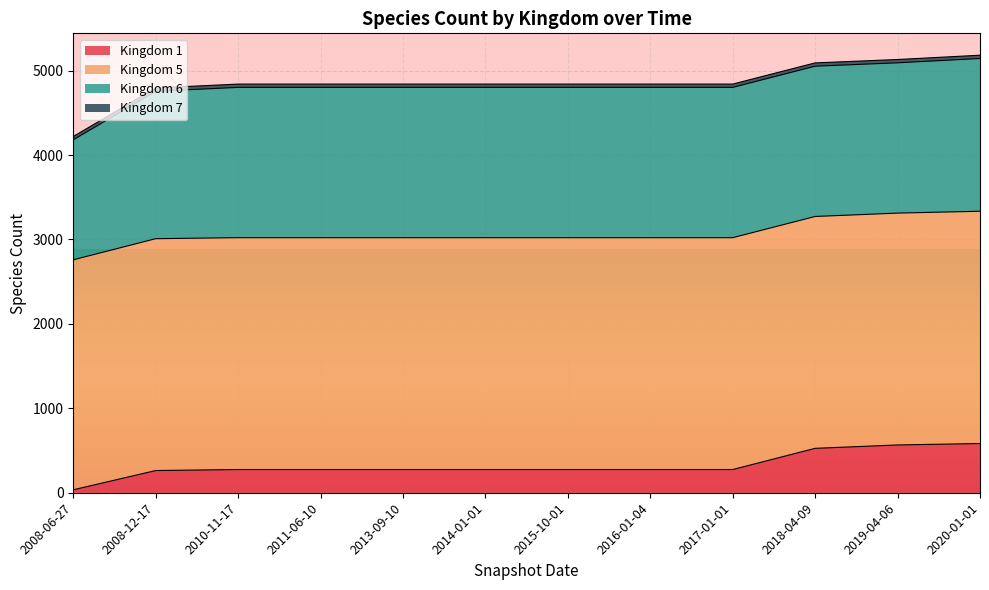

The Kingdom 7 series shows 22 at 2017-01-01. True or false?

False